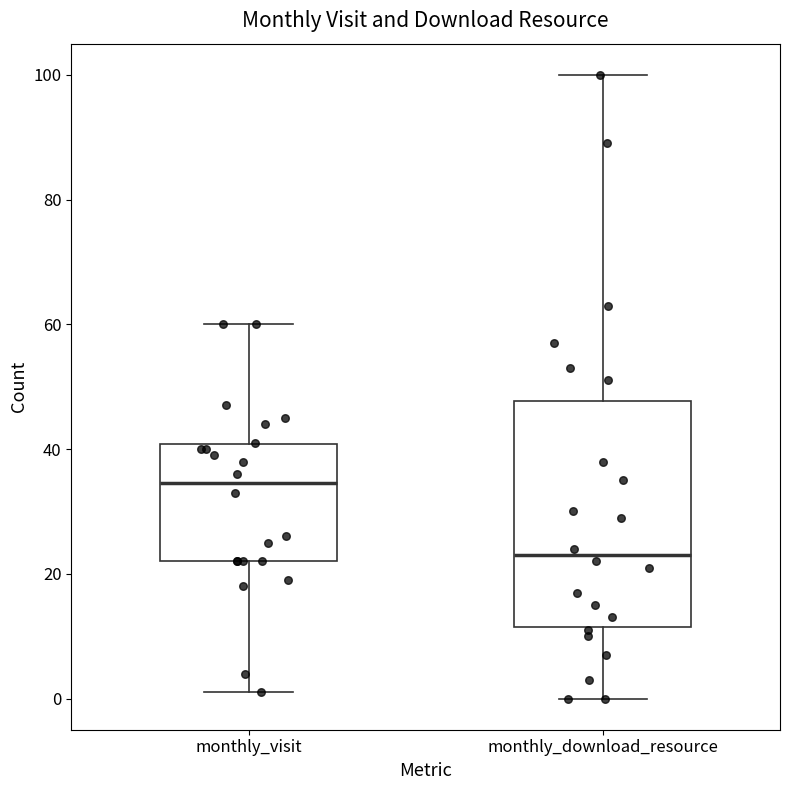

Reading left to right, read every box against the y-axis: the position of its median line, the range the box covers, and the ends of its whiskers. The values are not printed on the chart, so give them approximately, as read against the axis.

monthly_visit: median 34, box 22 to 40, whiskers 2 to 60
monthly_download_resource: median 24, box 12 to 48, whiskers 0 to 100